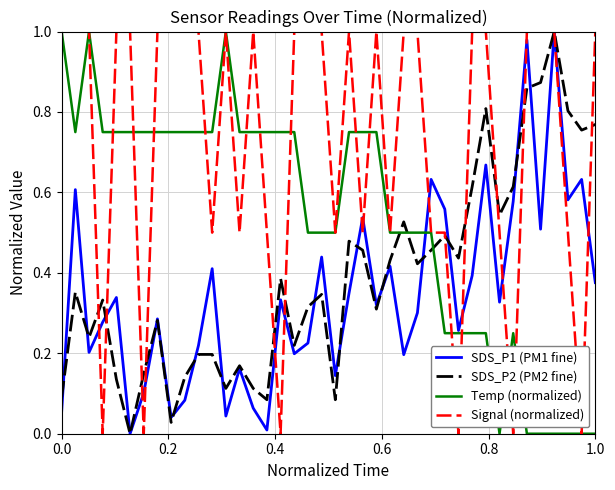

Which series has the largest total across all categories?

Signal (normalized)